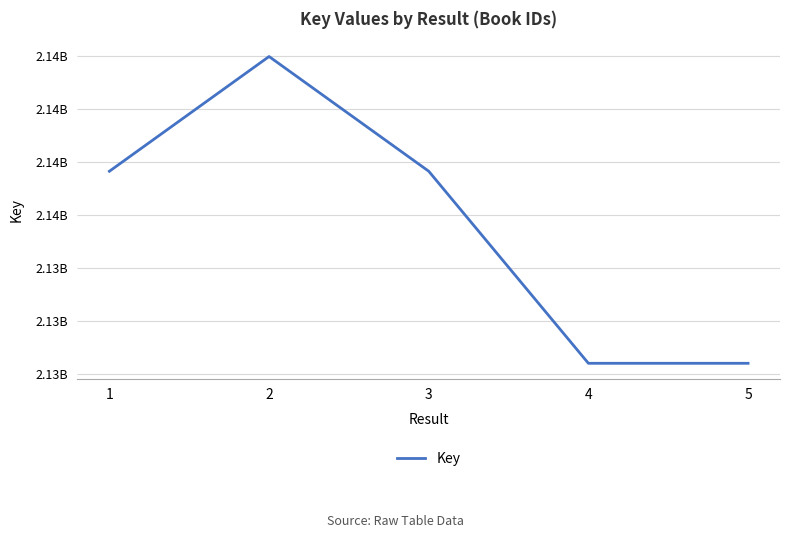

Does the chart have visible grid lines?

Yes